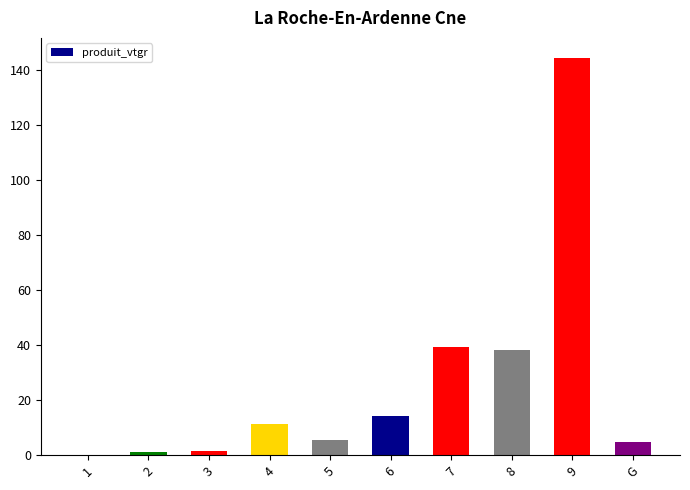

Approximately how many times larger is the value at 2 compared to 3?

0.7